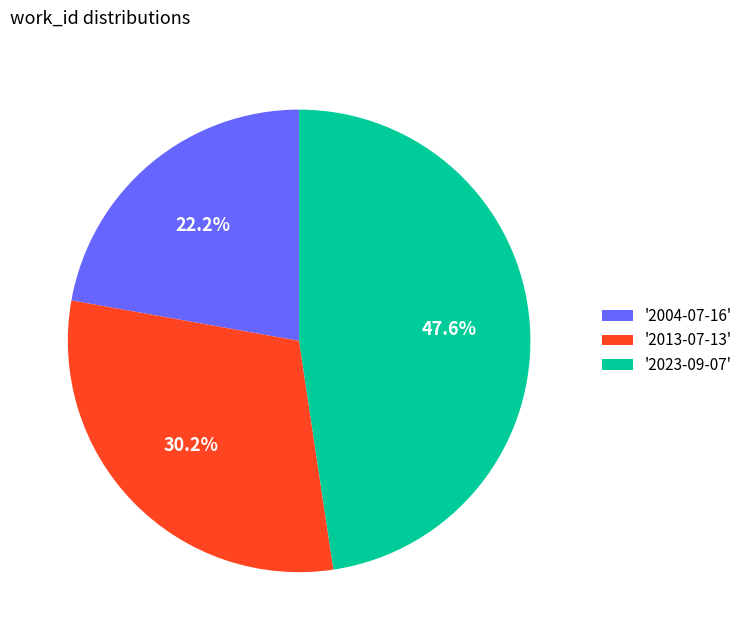

Which category has the smallest portion of the pie?

'2004-07-16'